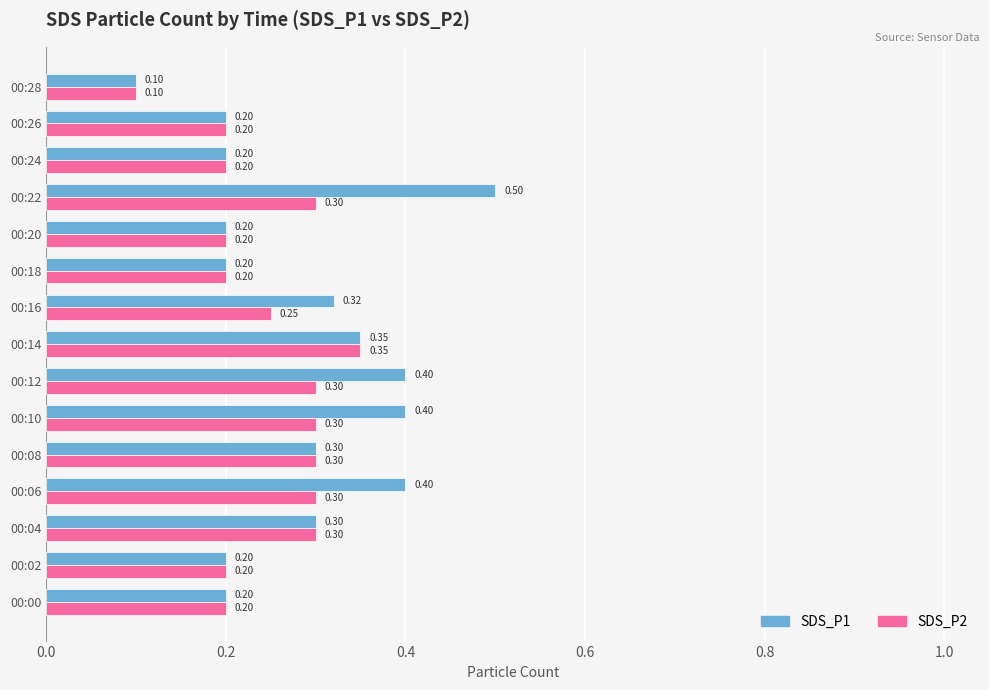

What is the total value across all series at 00:18?

0.4